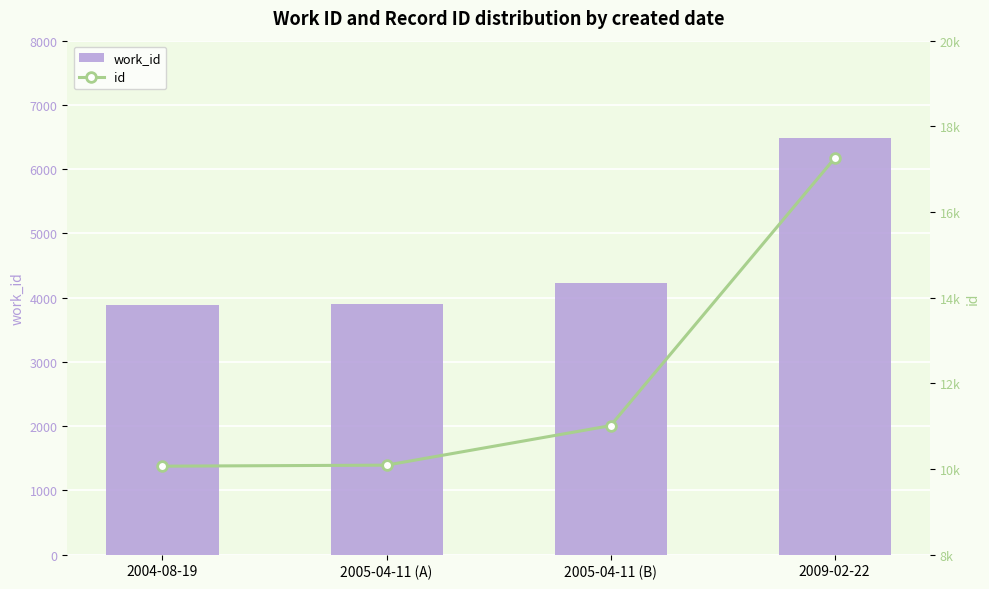

What is the maximum value for work_id?

6487